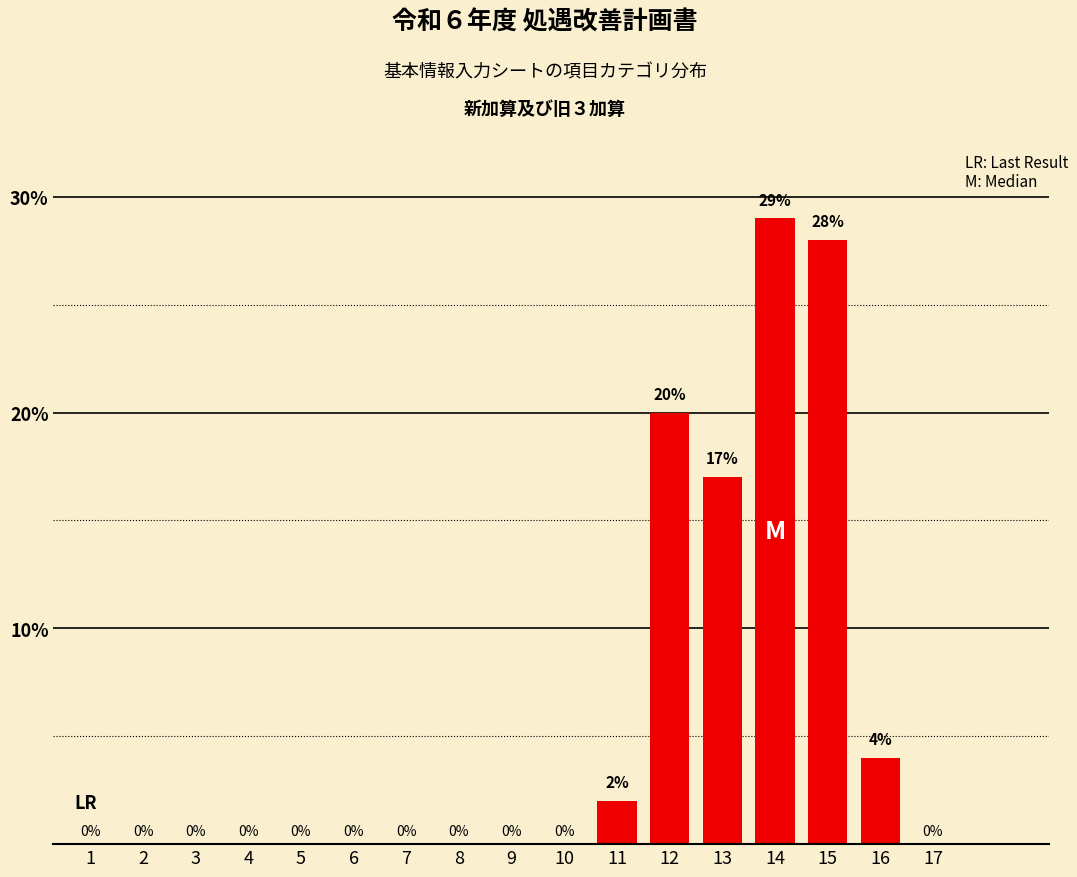

Reading left to right, transcribe all the data shown in this chart.

1=0	2=0	3=0	4=0	5=0	6=0	7=0	8=0	9=0	10=0	11=2	12=20	13=17	14=29	15=28	16=4	17=0